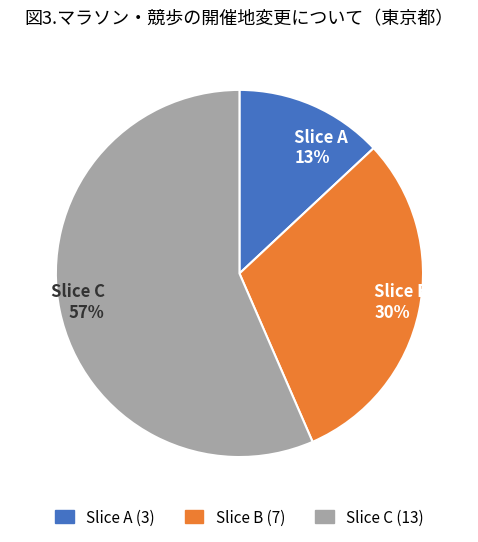

The Slice A 13% slice represents 13% of the pie. True or false?

True